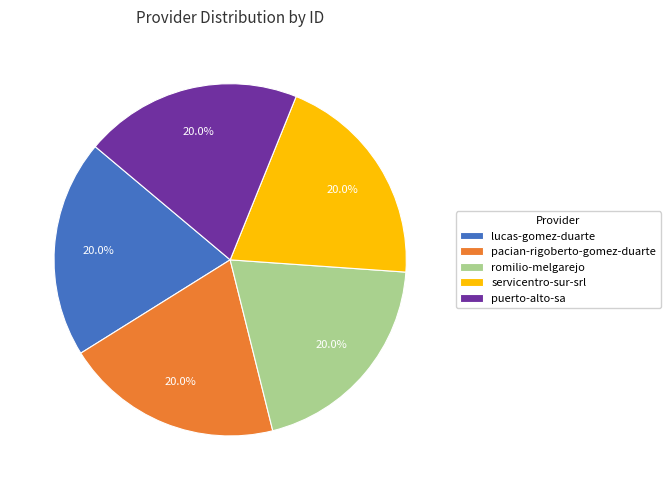

Approximately how many times larger is the value at servicentro-sur-srl compared to puerto-alto-sa?

1.0